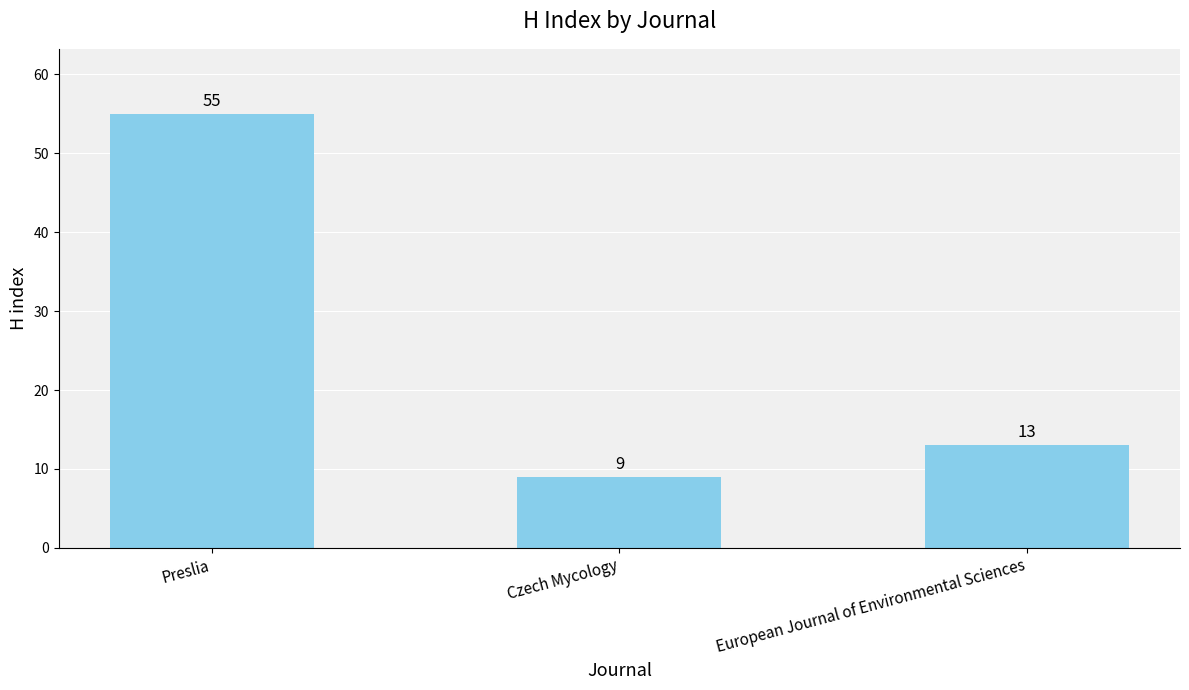

What is the value of the 3rd bar from the left?

13